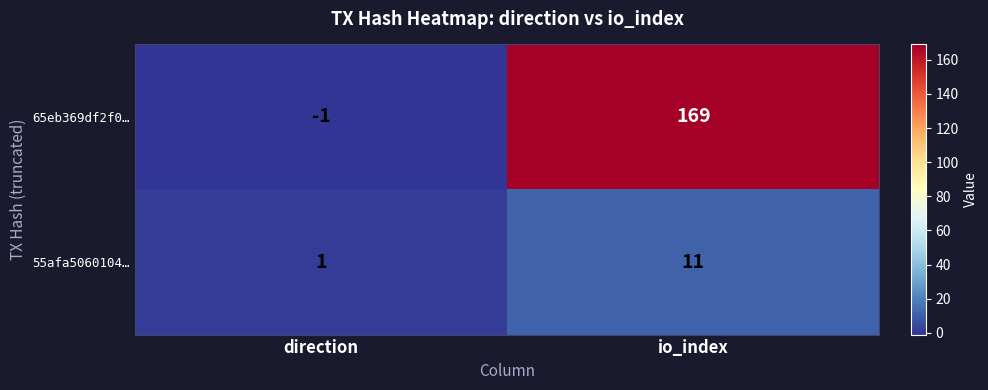

What is the spread (max minus min) of values at io_index?

158